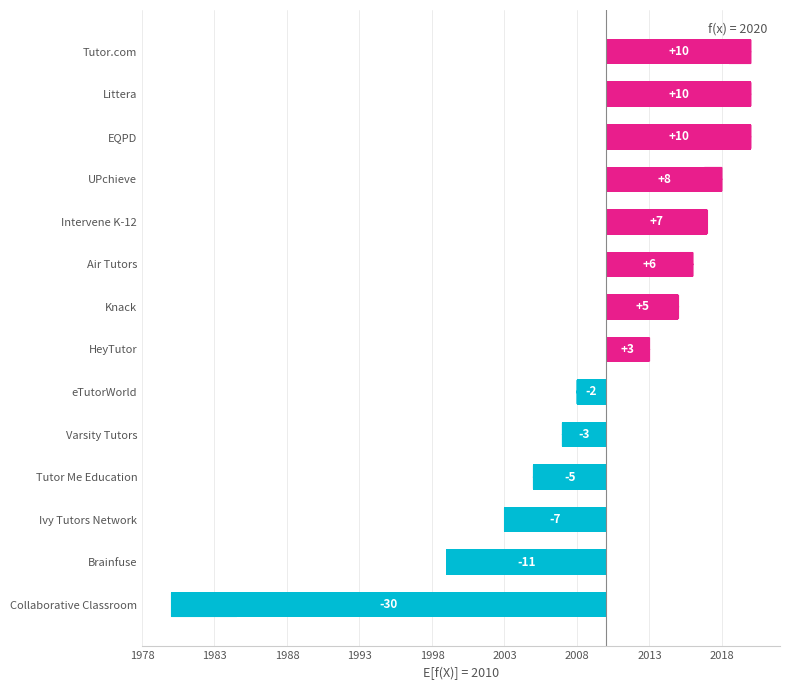

Which has a higher value, eTutorWorld or Air Tutors?

Air Tutors